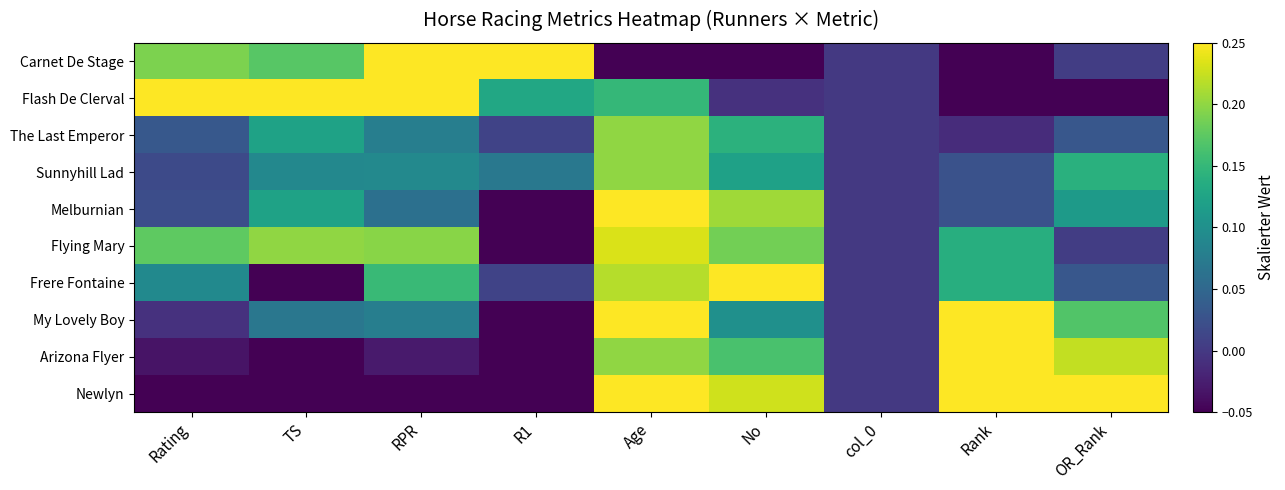

Which series changed the most between Age and Rank?

Melburnian